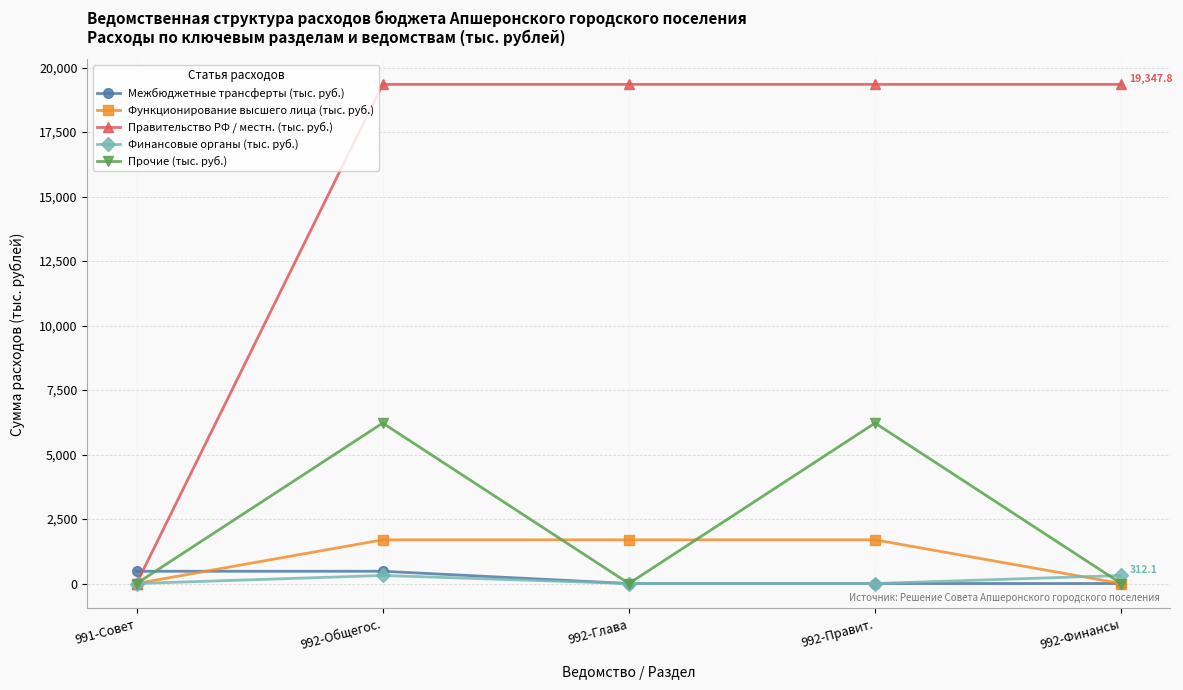

What is the sum of the Межбюджетные трансферты (тыс. руб.) values at 992-Правит. and 992-Общегос.?

475.0